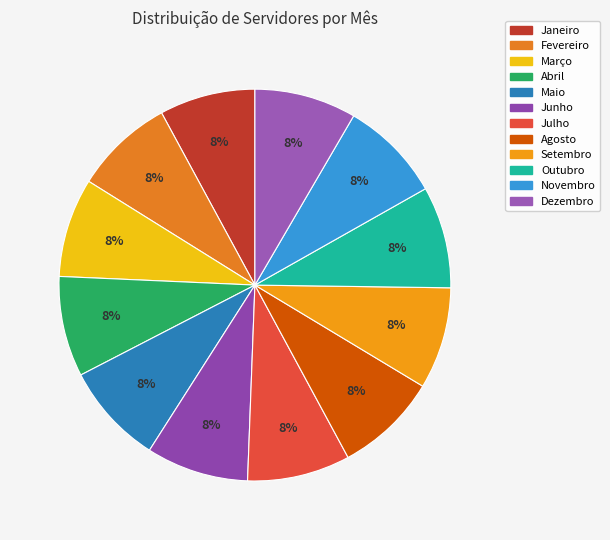

What portion of the pie excludes Maio?

91.6%